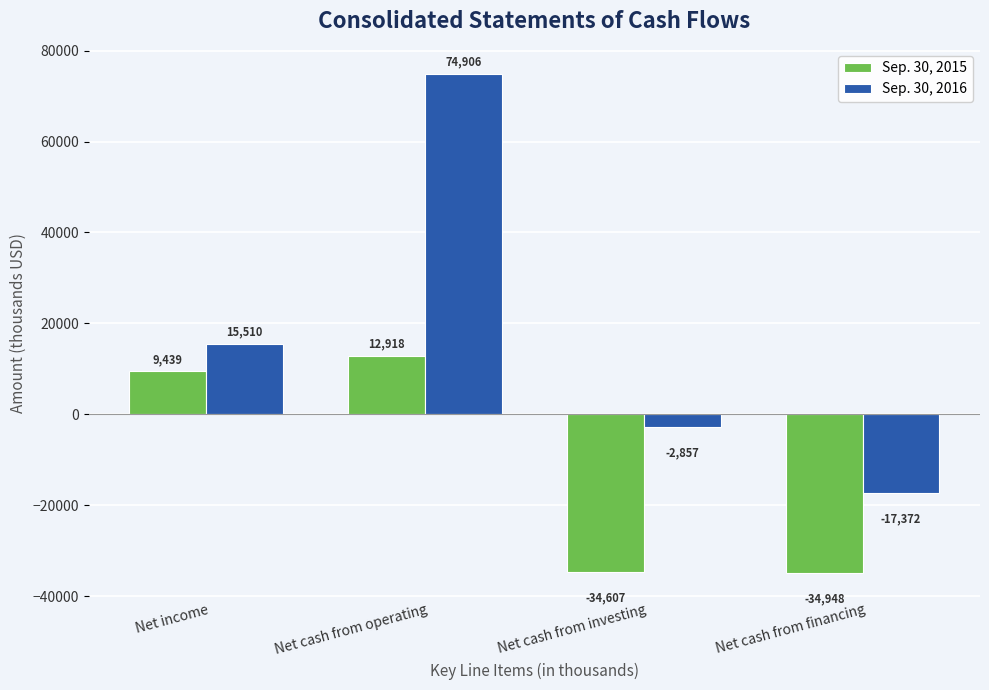

The value of Sep. 30, 2015 at Net cash from financing is -55997. True or false?

False